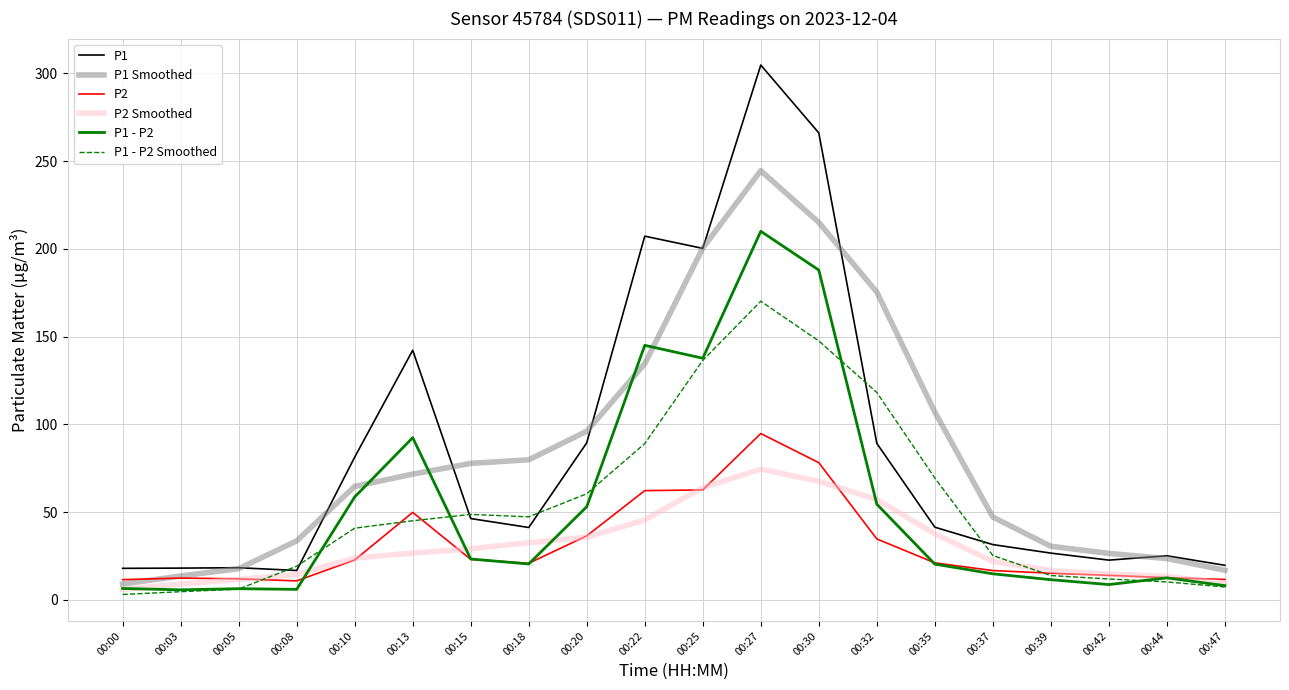

What is the spread (max minus min) of values at 00:37?

32.3